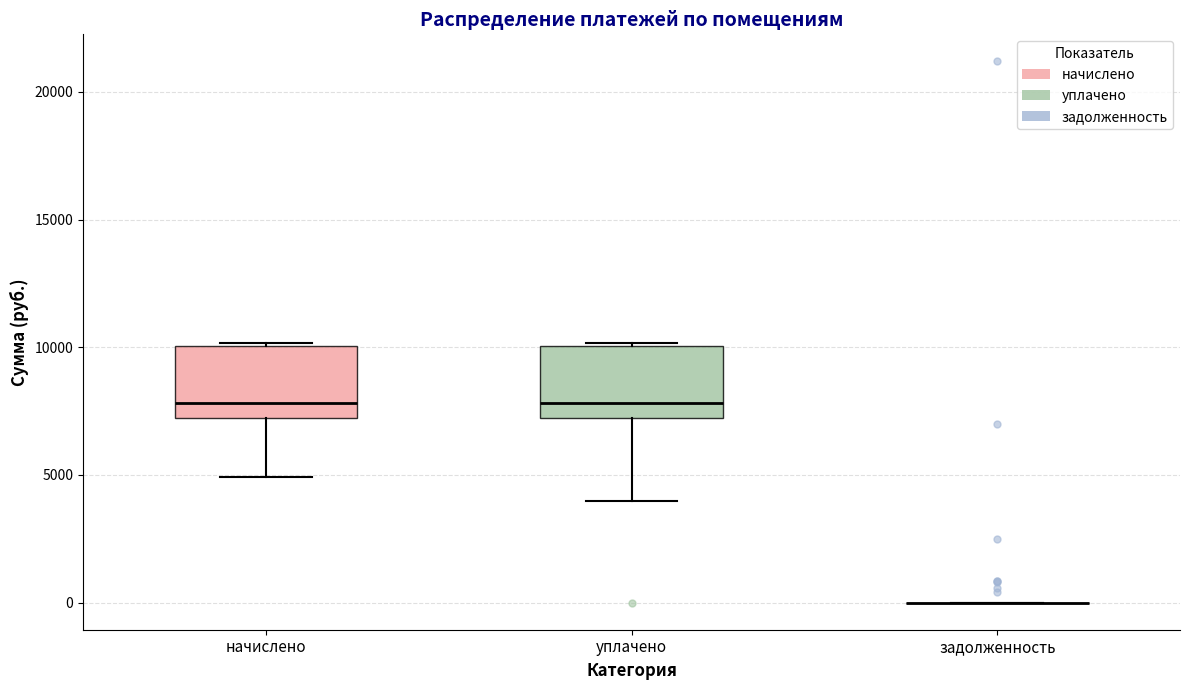

Reading left to right, transcribe this box plot: for each box, give where its median line is, the range the box spans, and where its two whiskers end, as read against the y-axis. The values are not printed on the chart, so give them approximately, as read against the axis.

начислено: median 8000, box 7000 to 10000, whiskers 5000 to 10000
уплачено: median 8000, box 7000 to 10000, whiskers 4000 to 10000
задолженность: box collapsed to a line at 0, whiskers 0 to 0